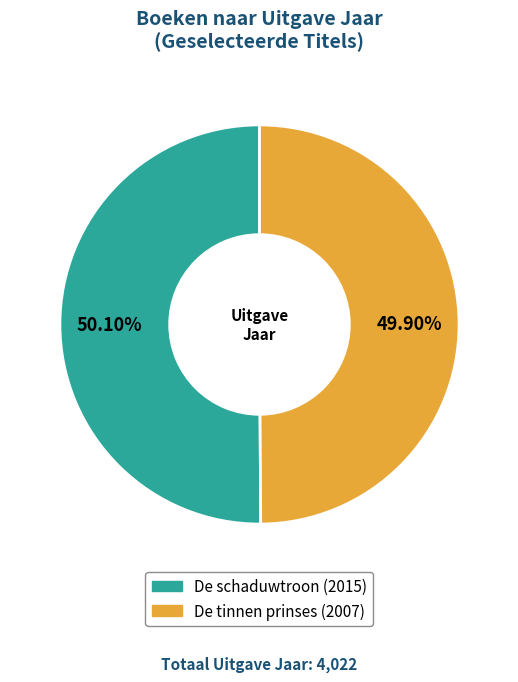

Approximately how many times larger is the value at De tinnen prinses compared to De schaduwtroon?

1.0